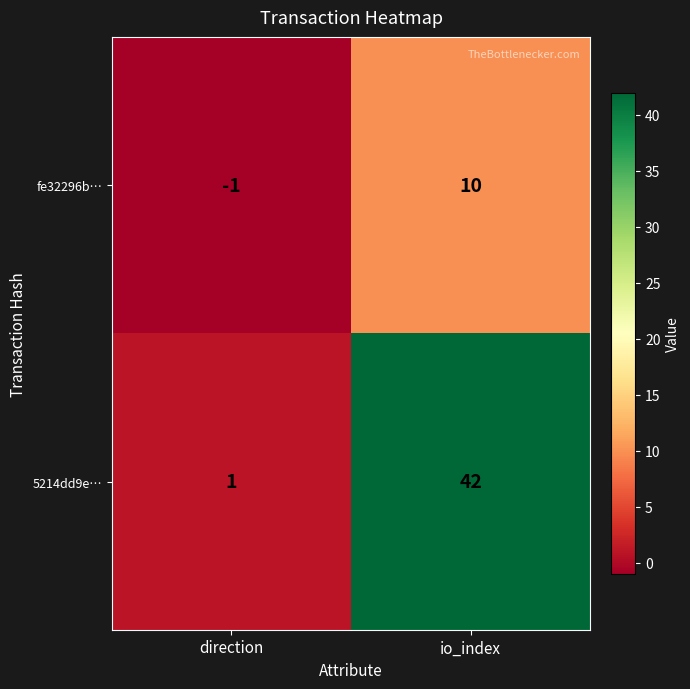

The 5214dd9e… series shows 59 at io_index. True or false?

False